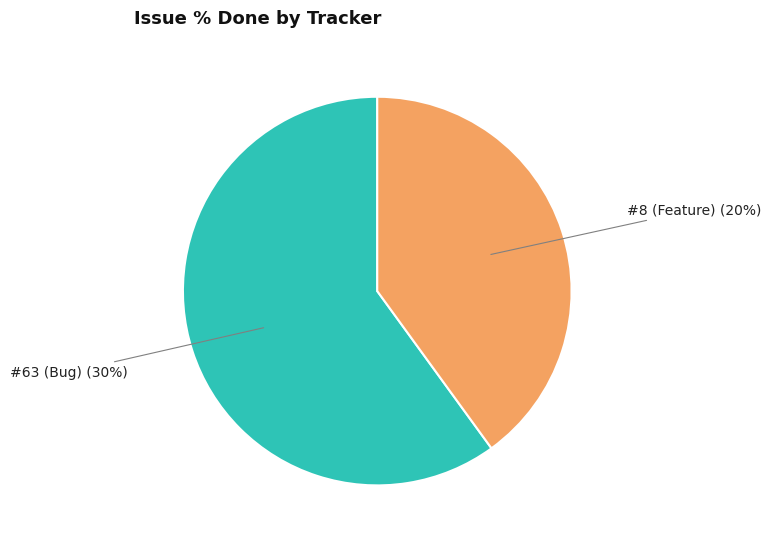

What is the change in value from 63 to 8?

-10